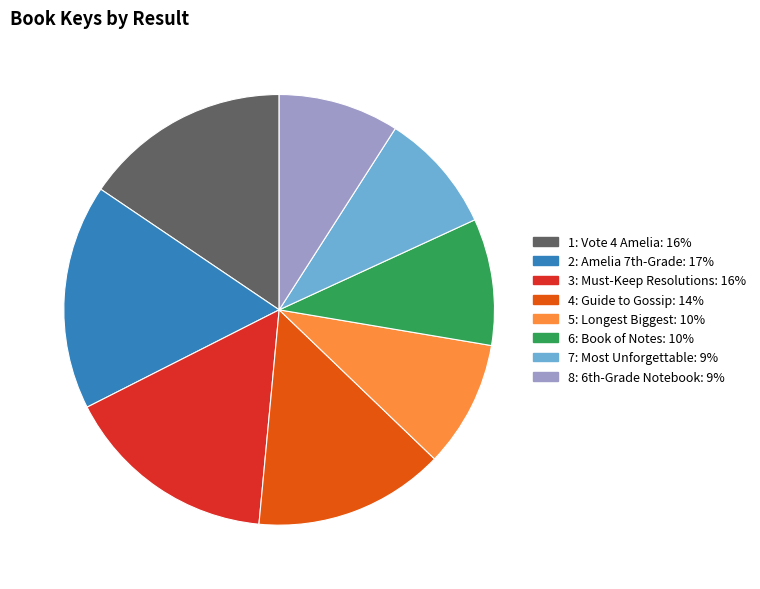

How many slices are in this pie chart?

8